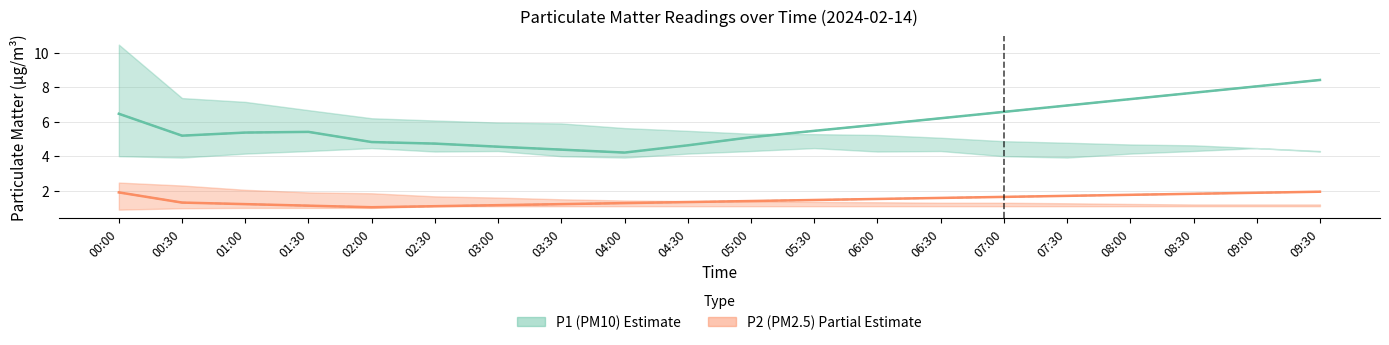

What position from the right is 03:30?

13